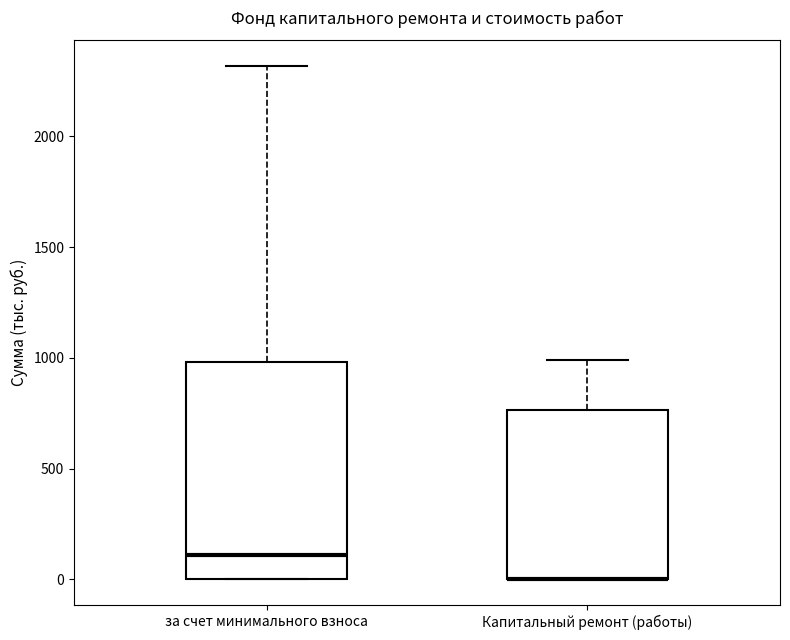

Where is the lower edge of the box for Капитальный ремонт (работы) on the y-axis? The values are not printed on the chart, so give them approximately, as read against the axis.

0